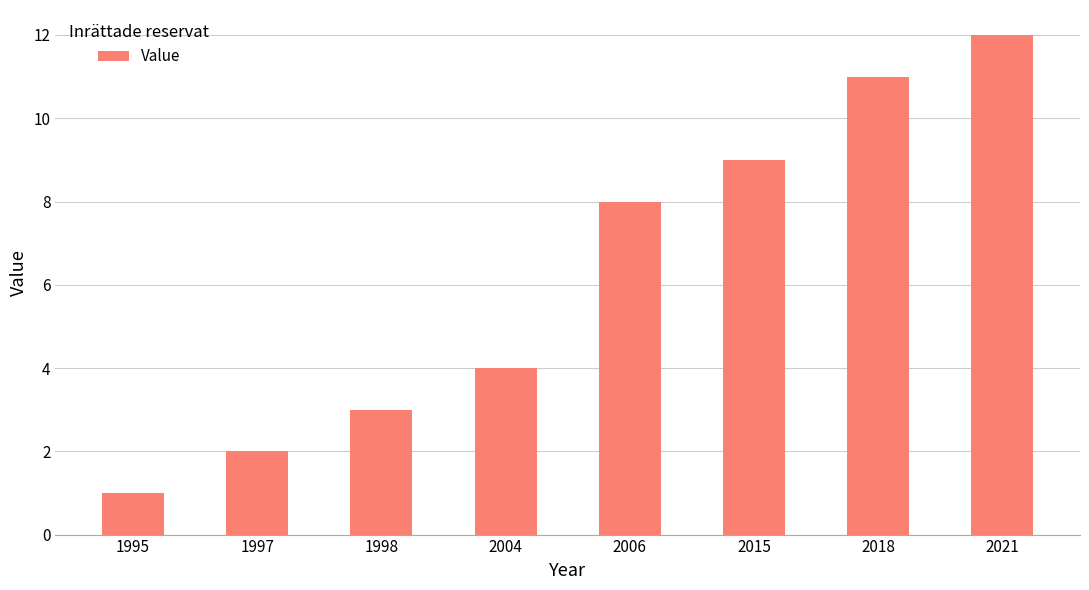

Reading right to left, extract all data points from this chart.

2021=12	2018=11	2015=9	2006=8	2004=4	1998=3	1997=2	1995=1